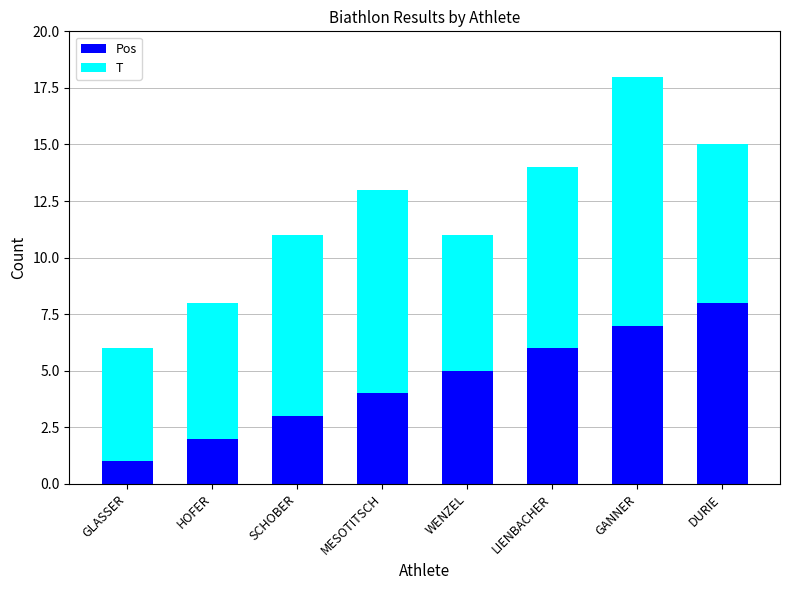

Is it true that Pos equals 7 at GANNER?

True